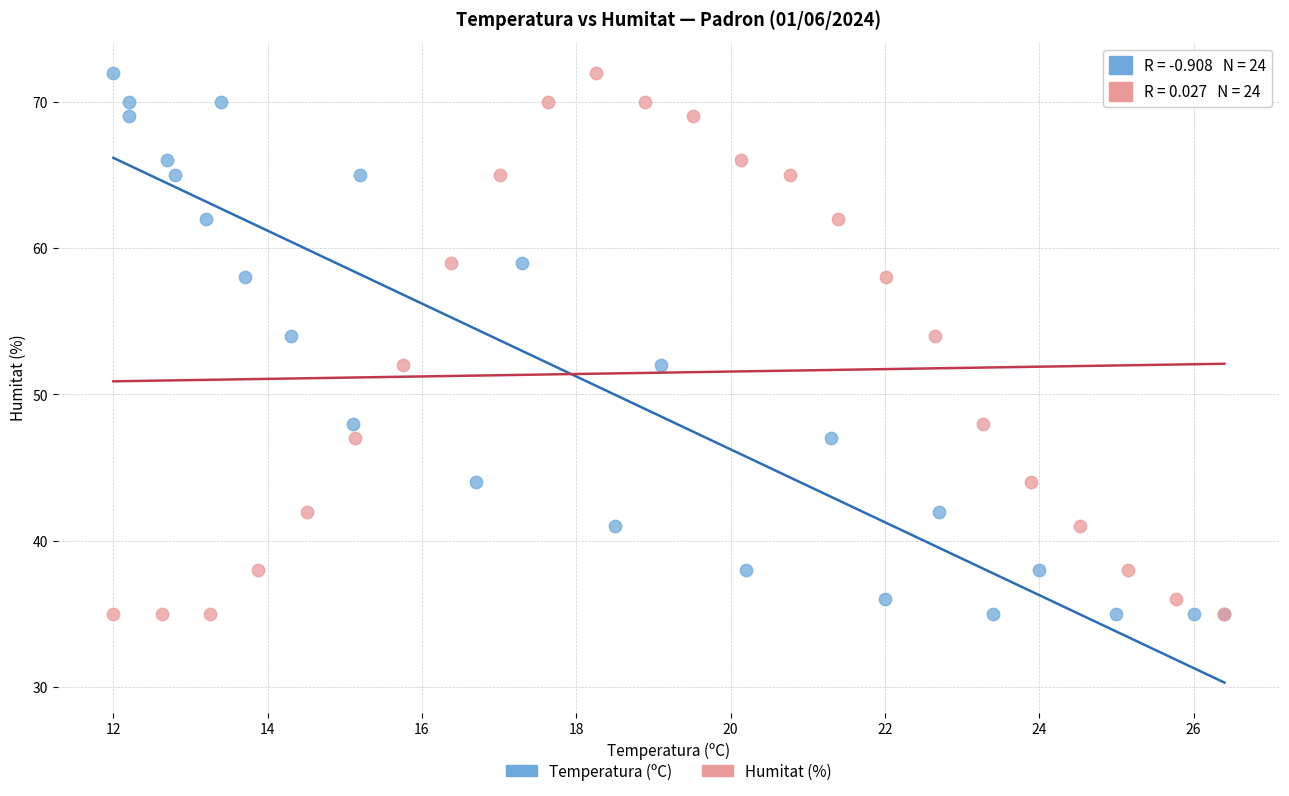

What are all the series names shown in the legend?

Temperatura (ºC), Humitat (%)